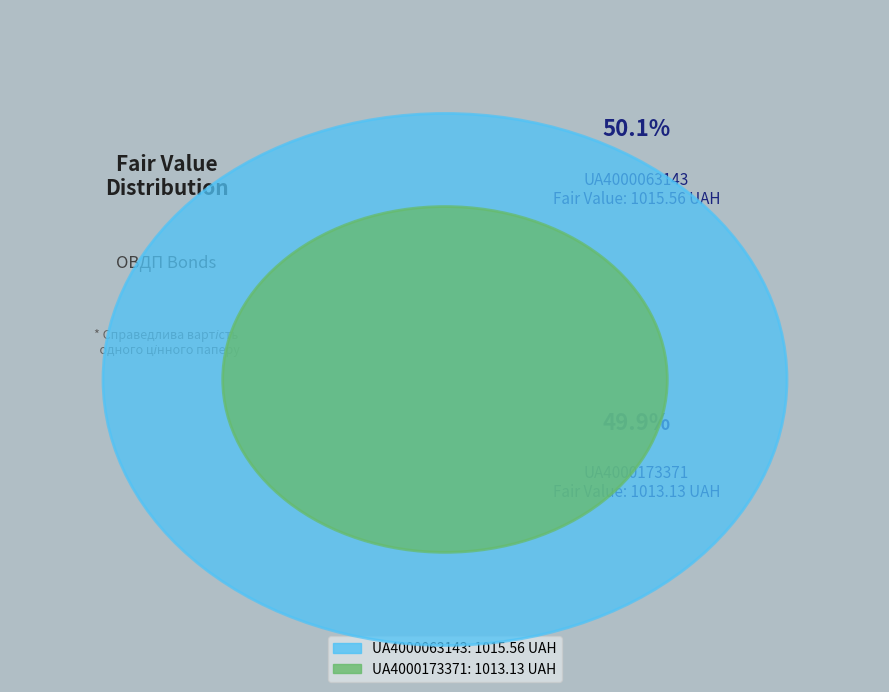

Which has a higher value, UA4000063143 or UA4000173371?

UA4000063143